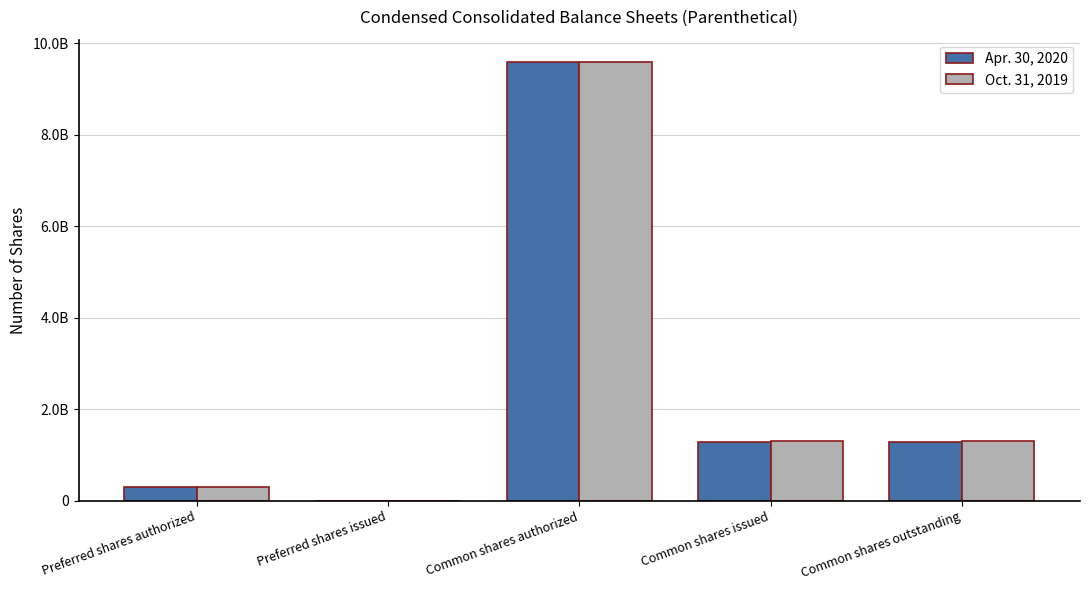

What are all the series names shown in the legend?

Apr. 30, 2020, Oct. 31, 2019